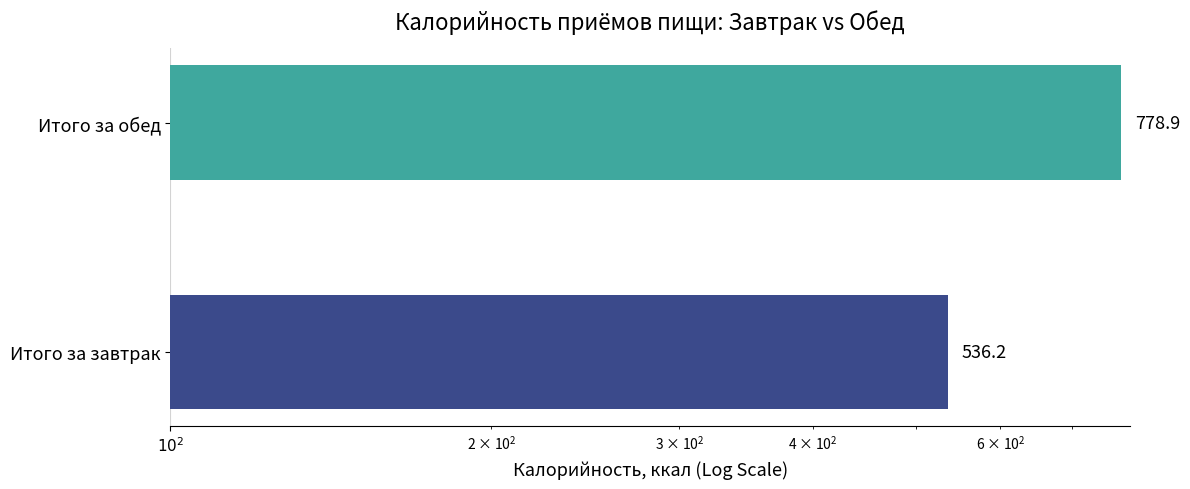

Reading left to right, transcribe all the data shown in this chart.

536.2	778.9